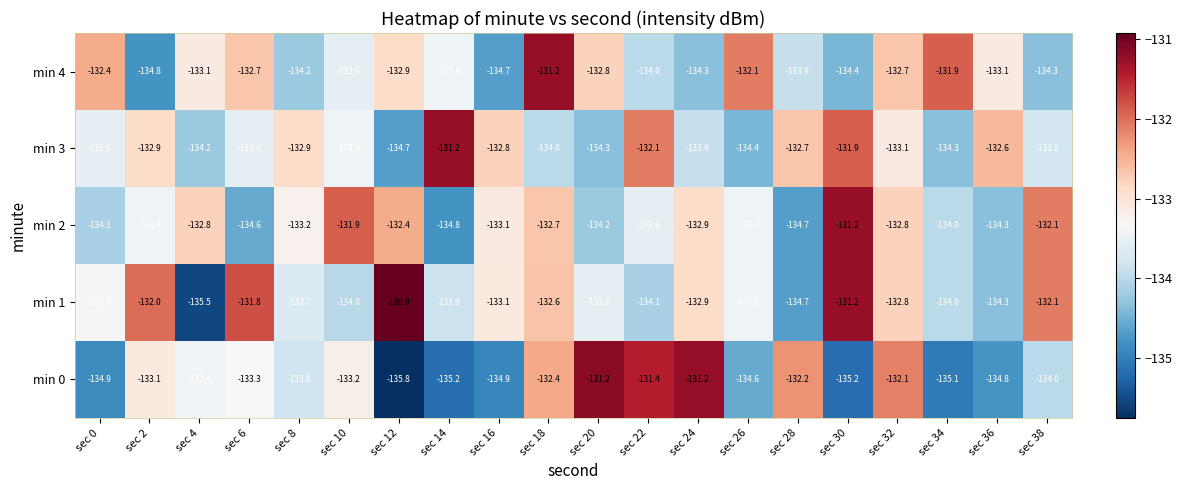

Read the min 3 value at sec 4.

-134.2